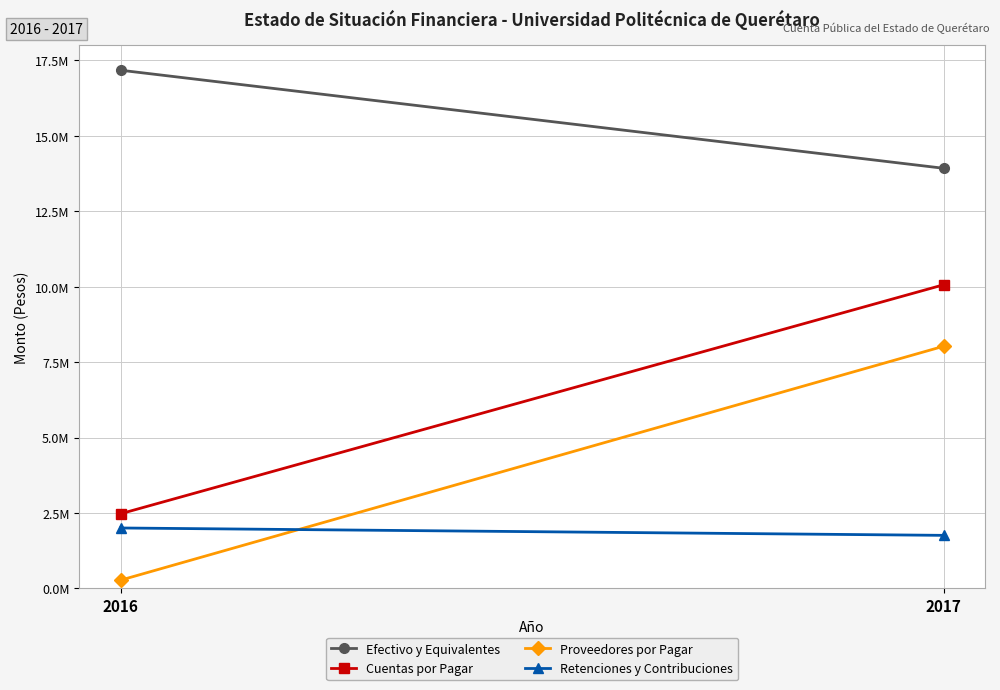

Where is Cuentas por Pagar nearest to the value 6269031?

2016